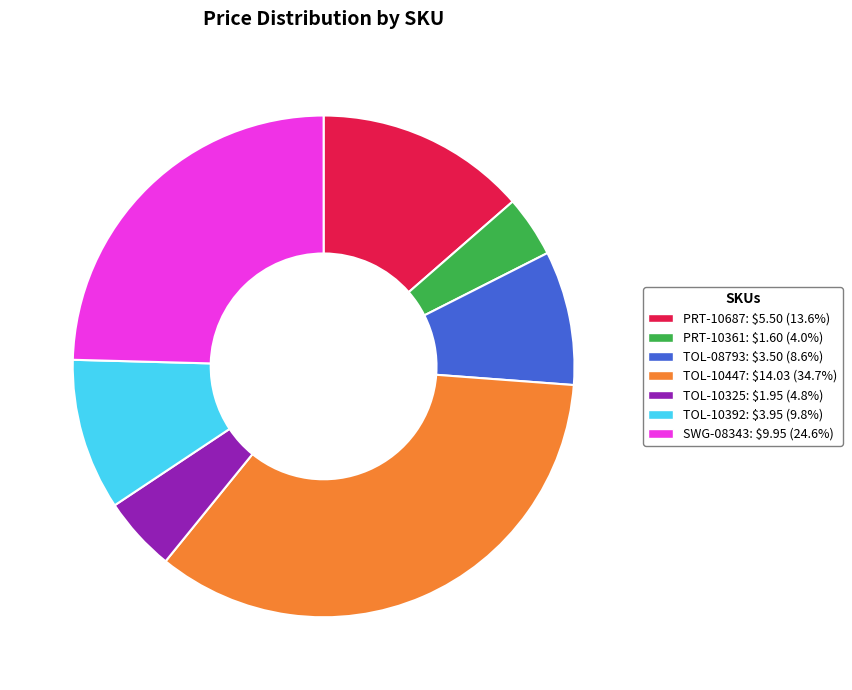

What is the ratio of the value at TOL-10392 to the value at SWG-08343?

0.4